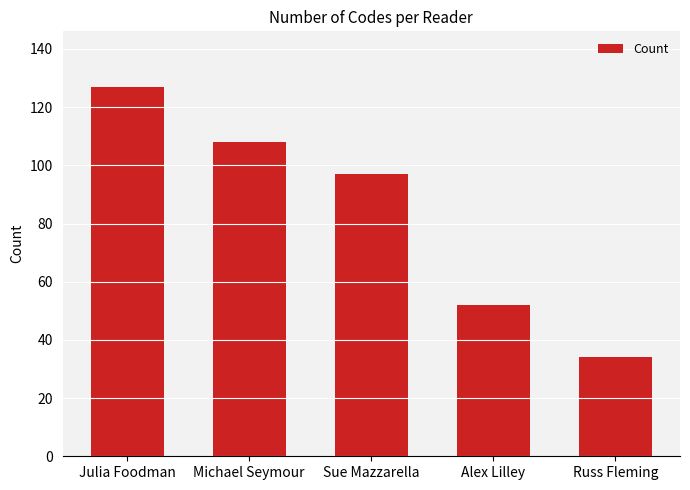

Between Michael Seymour and Julia Foodman, which is larger?

Julia Foodman